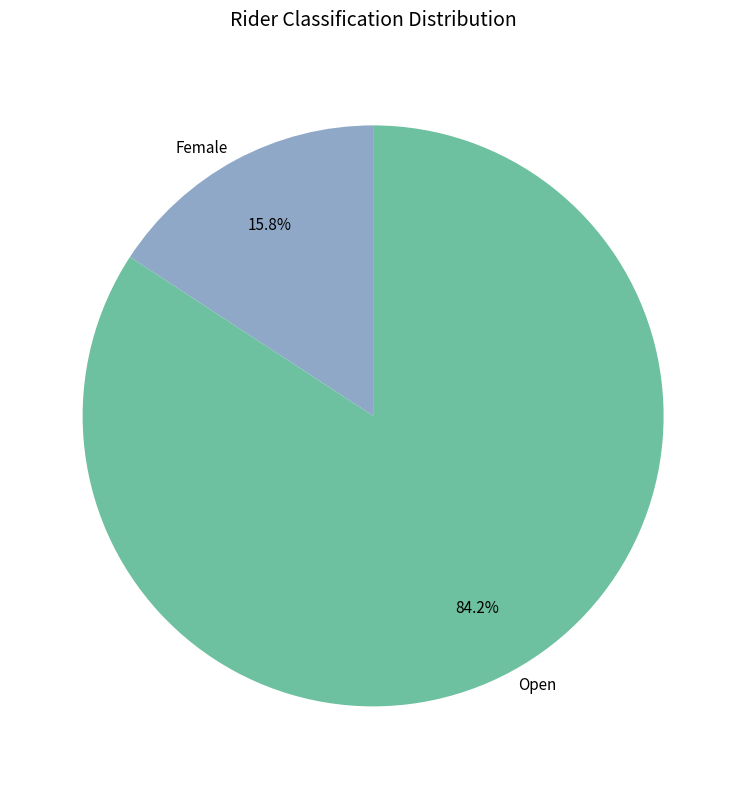

Which has a higher value, Female or Open?

Open